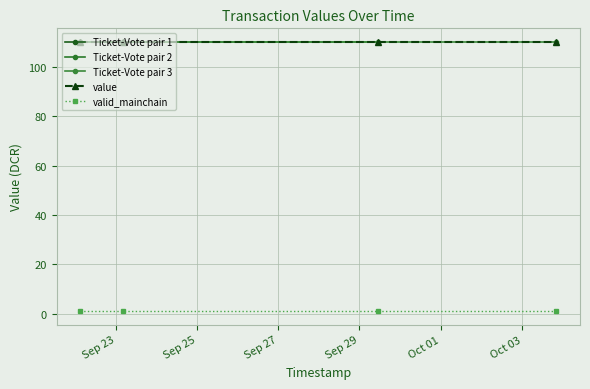

What is the maximum value for value?

110.2